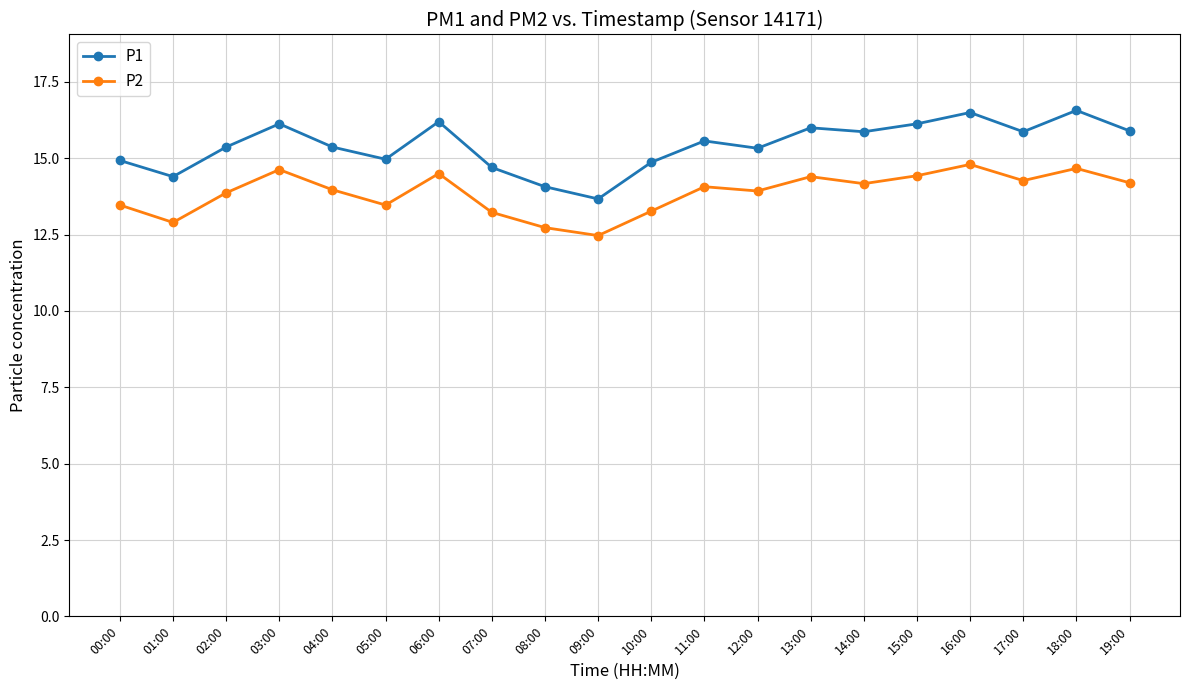

What is the minimum value shown in the chart?

12.5